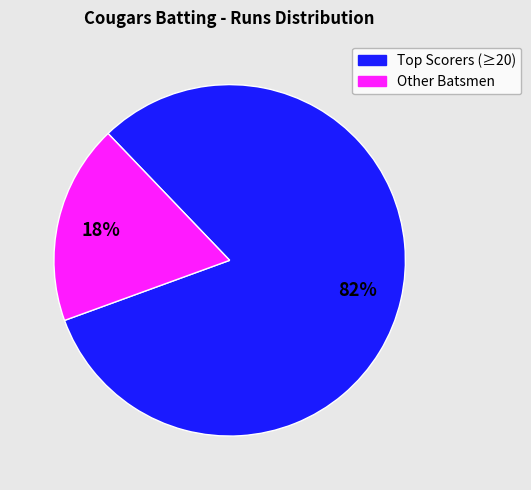

To the nearest percent, what portion does Other Batsmen represent?

18%